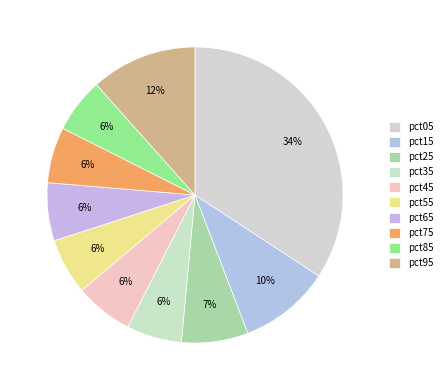

How many segments does this pie chart have?

10